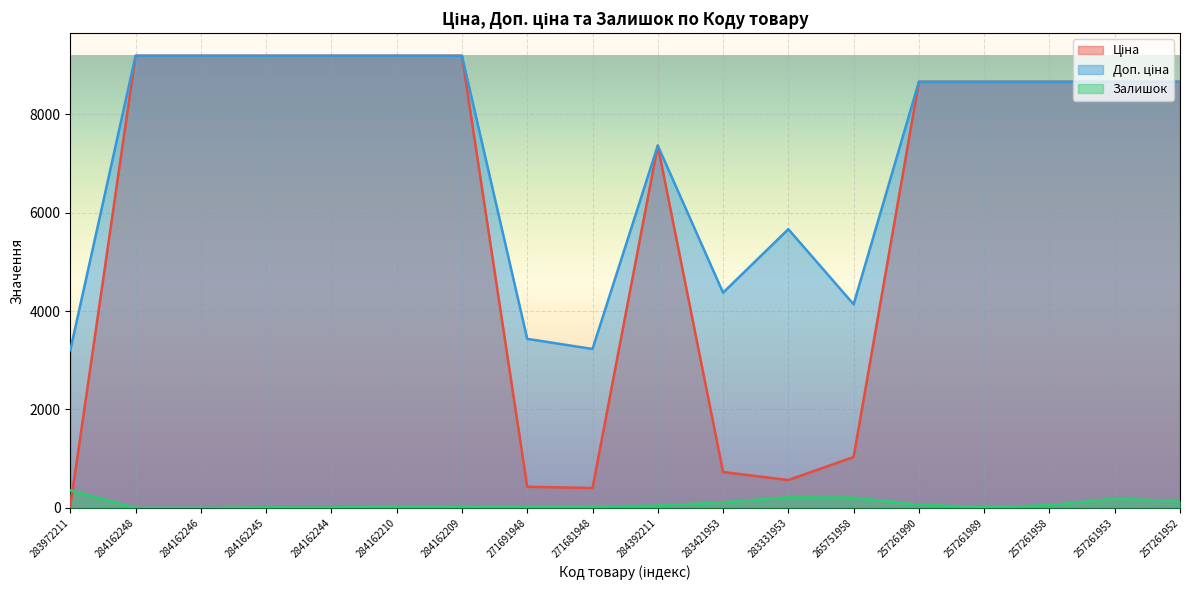

True or false: Залишок has a value of 39.0 at 284162210.

False